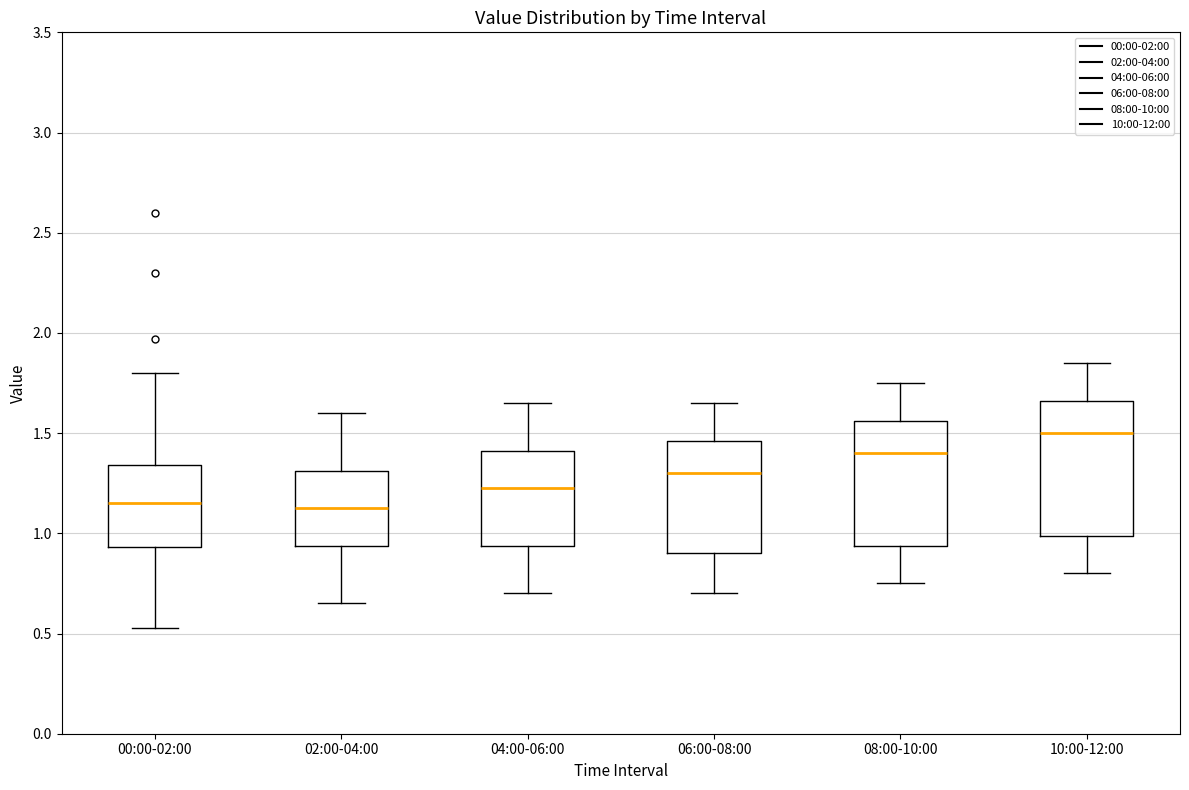

Where does the median line of the box for 00:00-02:00 sit on the y-axis? The values are not printed on the chart, so give them approximately, as read against the axis.

1.15